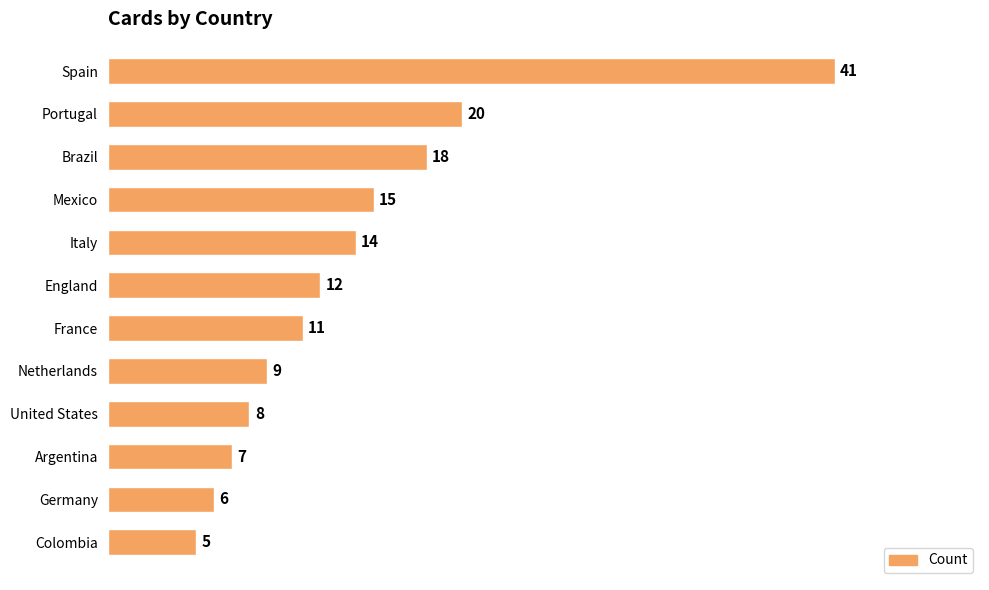

What is the smallest value displayed?

5